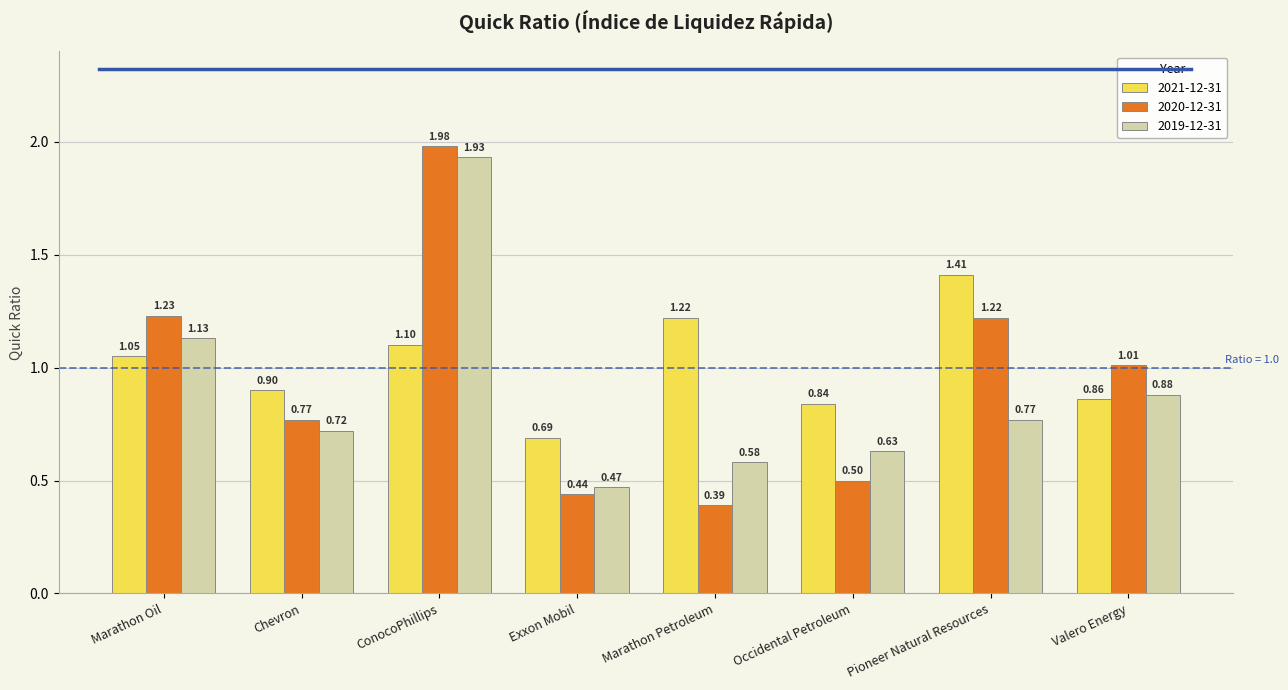

At which category does the chart reach its peak across all series?

ConocoPhillips